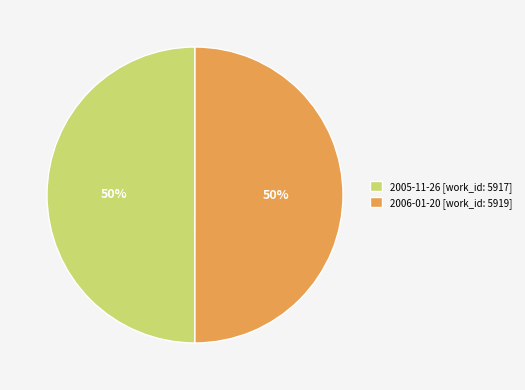

What is the ratio of the value at 2006-01-20 [work_id: 5919] to the value at 2005-11-26 [work_id: 5917]?

1.0